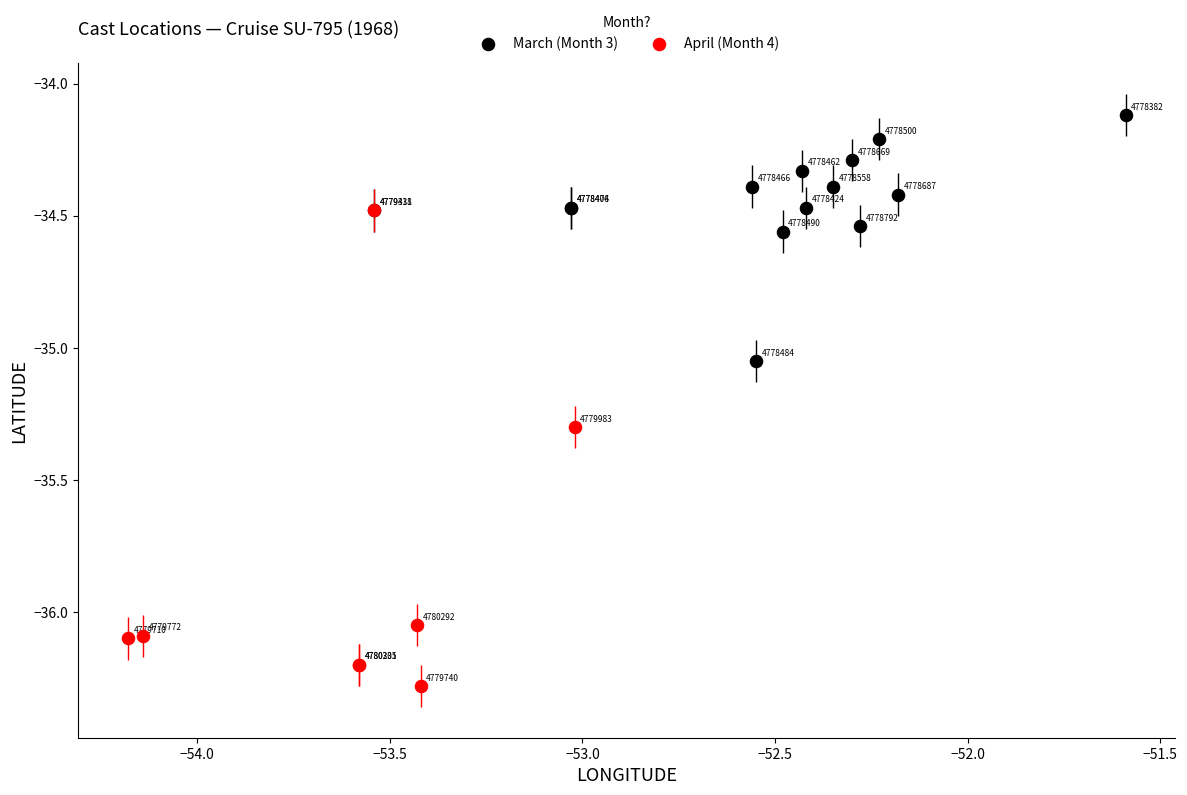

Which series contains the lowest Y value?

April (Month 4)